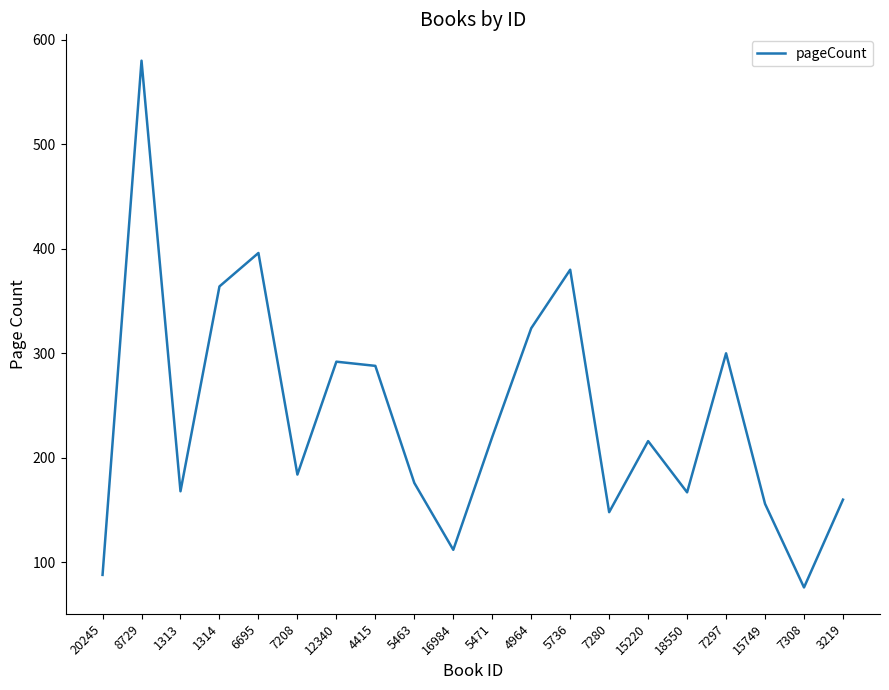

What position from the left is 7297?

17